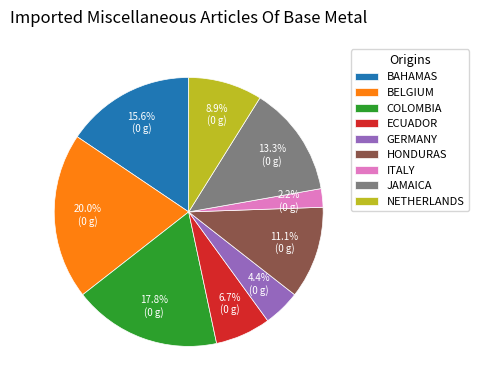

What portion of the pie excludes JAMAICA?

86.7%